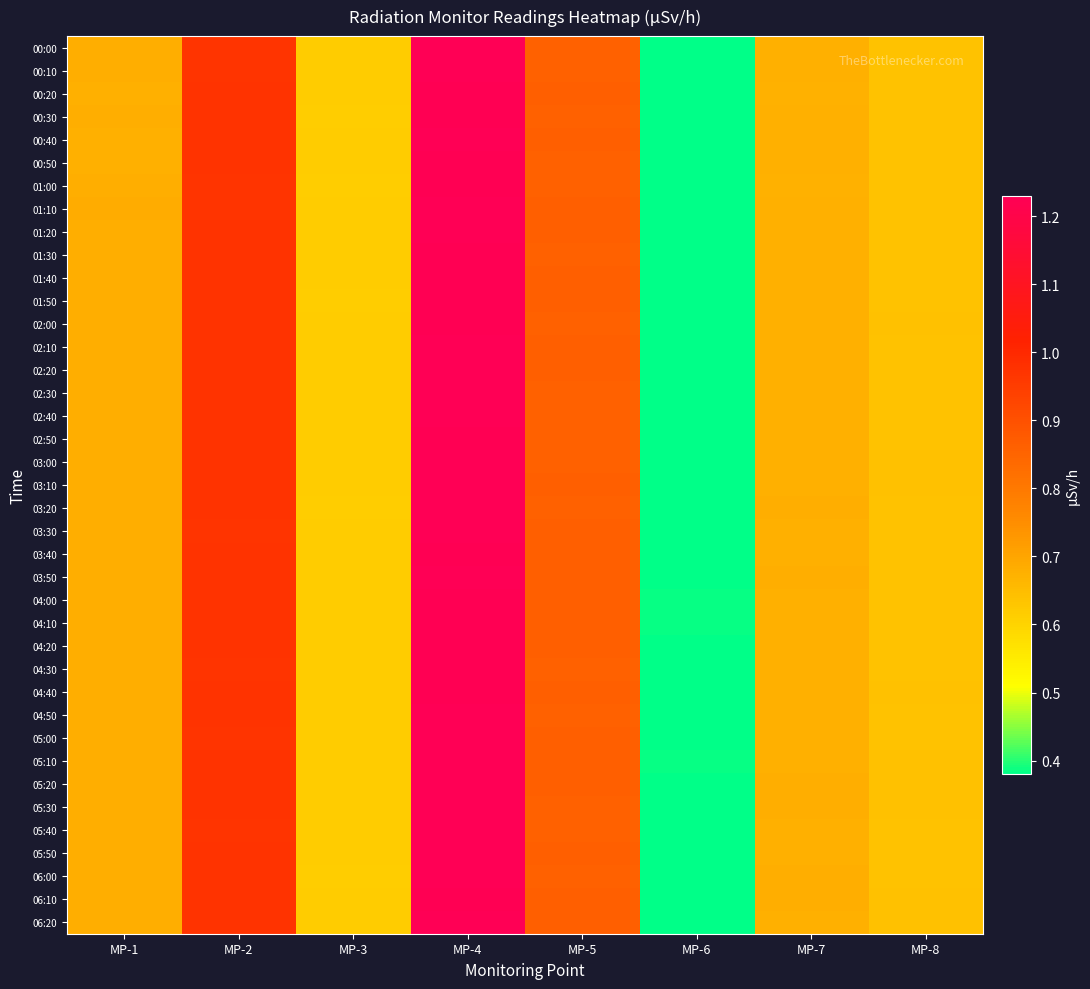

Which series has the largest range (max minus min)?

03:30